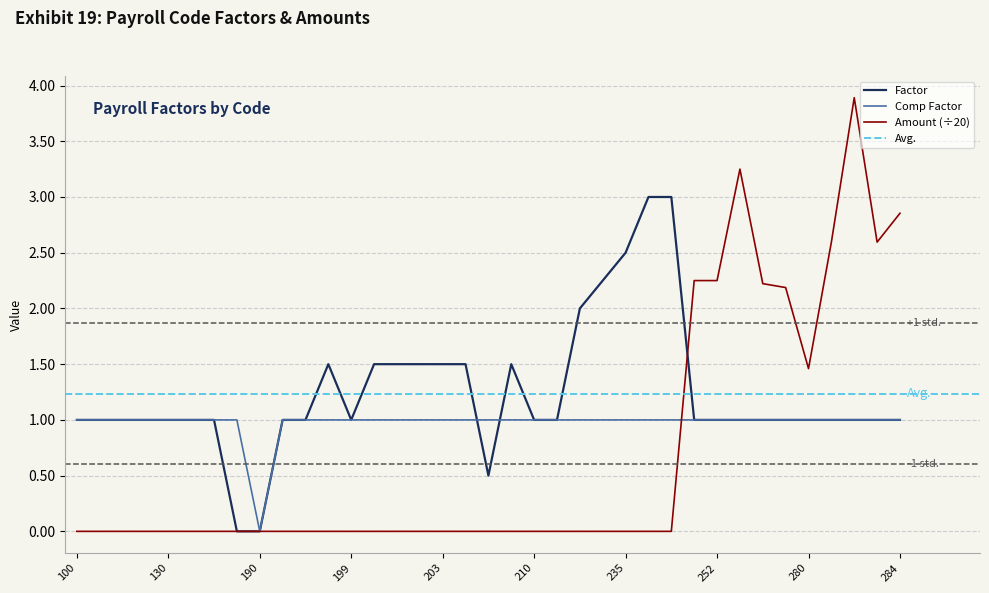

Rank the categories by Comp Factor value from highest to lowest.

100, 110, 111, 120, 130, 140, 150, 180, 196, 197, 198, 199, 200, 201, 202, 203, 204, 205, 206, 210, 212, 220, 230, 235, 240, 245, 250, 252, 253, 255, 260, 280, 281, 282, 283, 284, 190